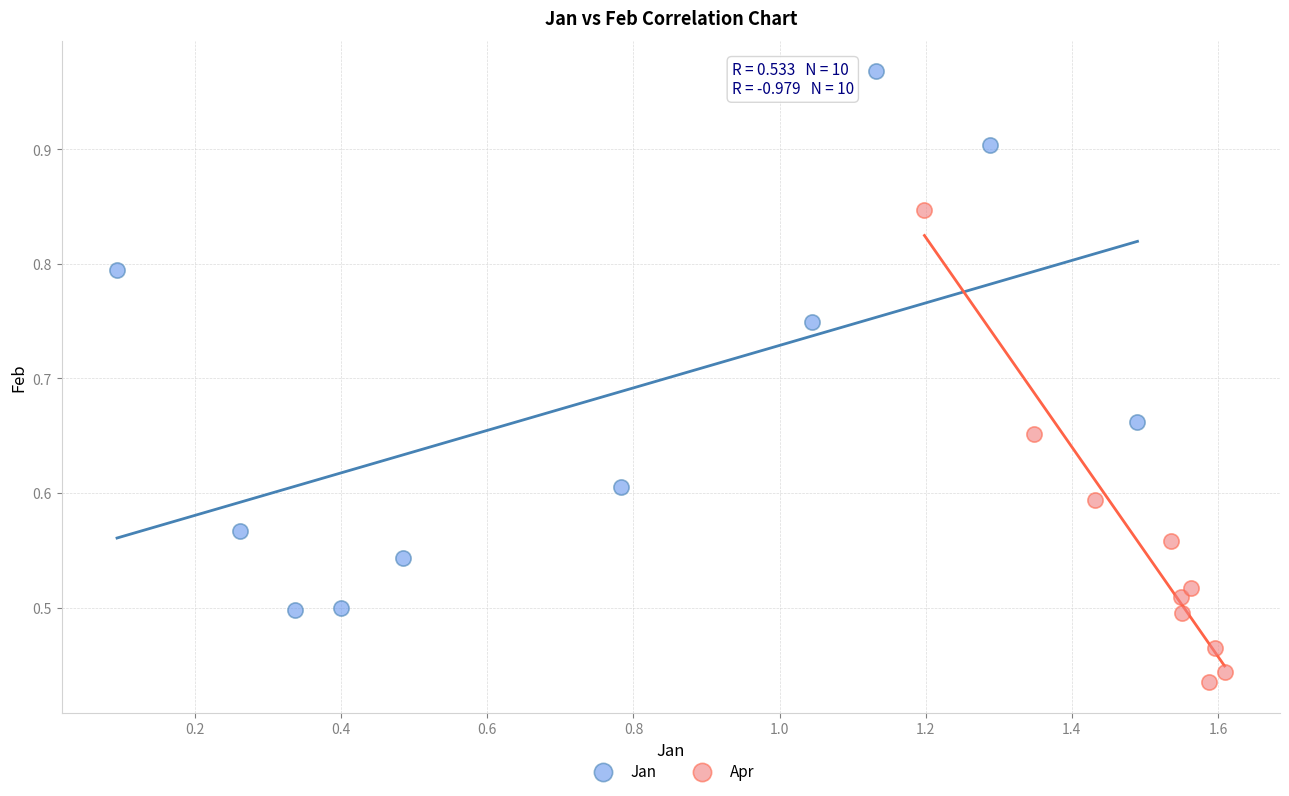

Which series contains the highest Y value?

Jan